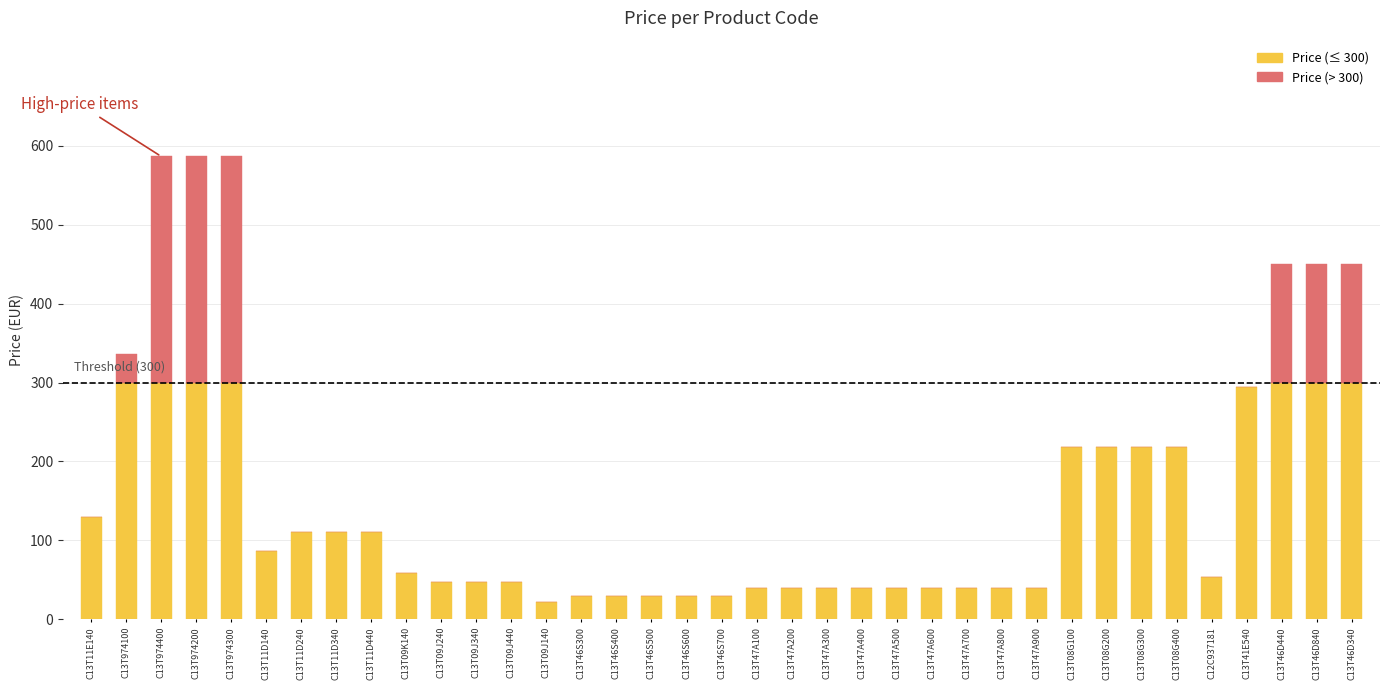

Does the chart contain stacked bars?

Yes